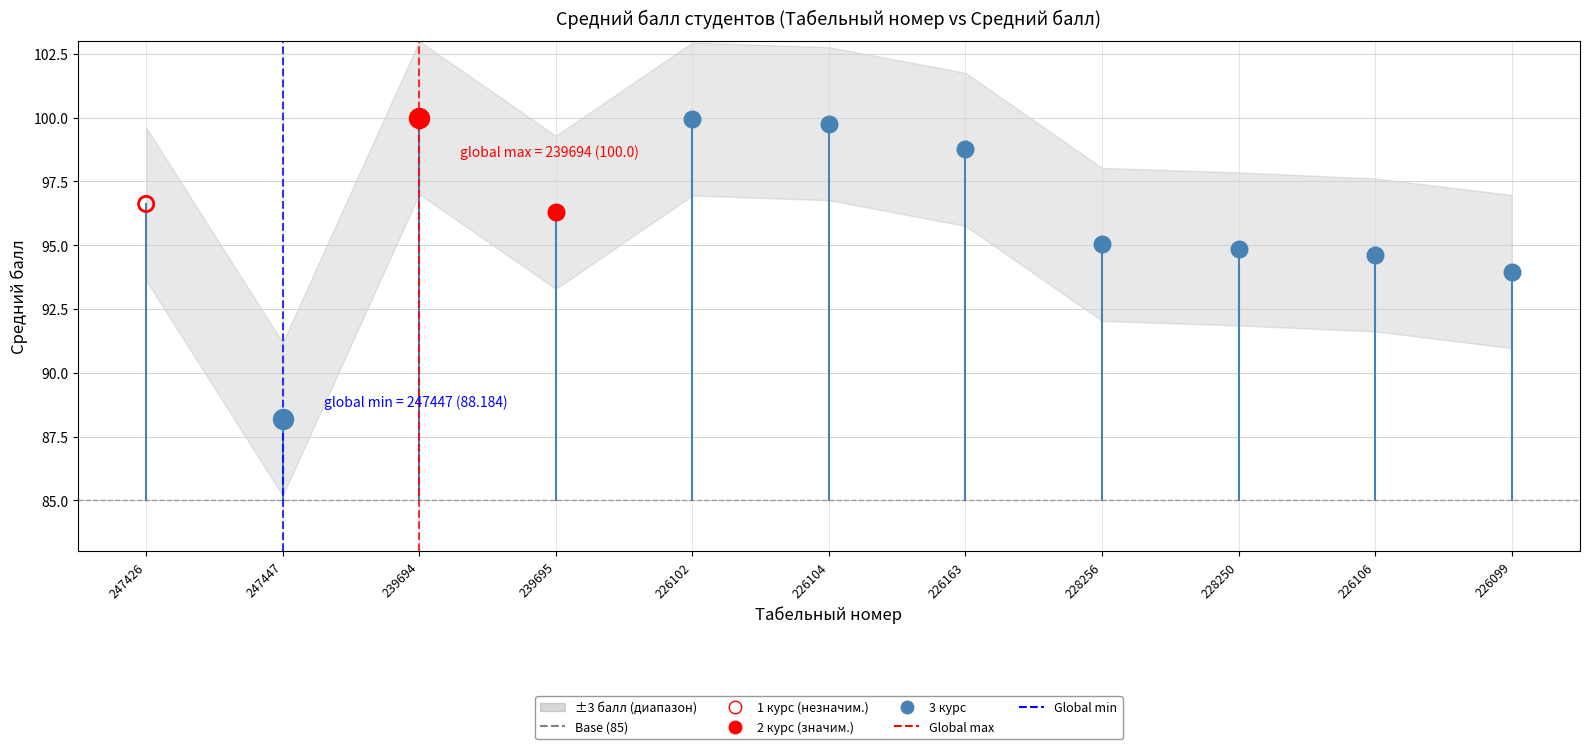

Which series has the largest total across all categories?

Средний балл